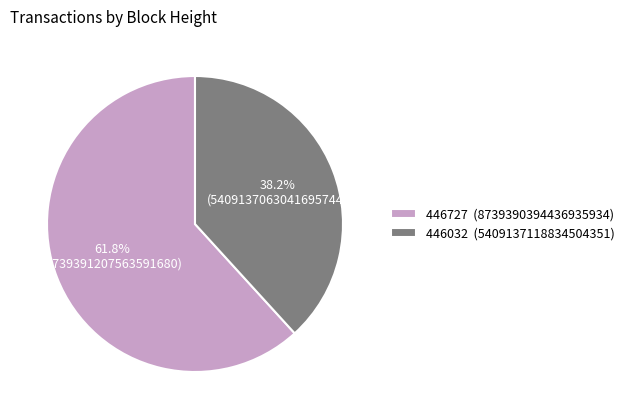

Which slice represents more than half of the pie?

446727